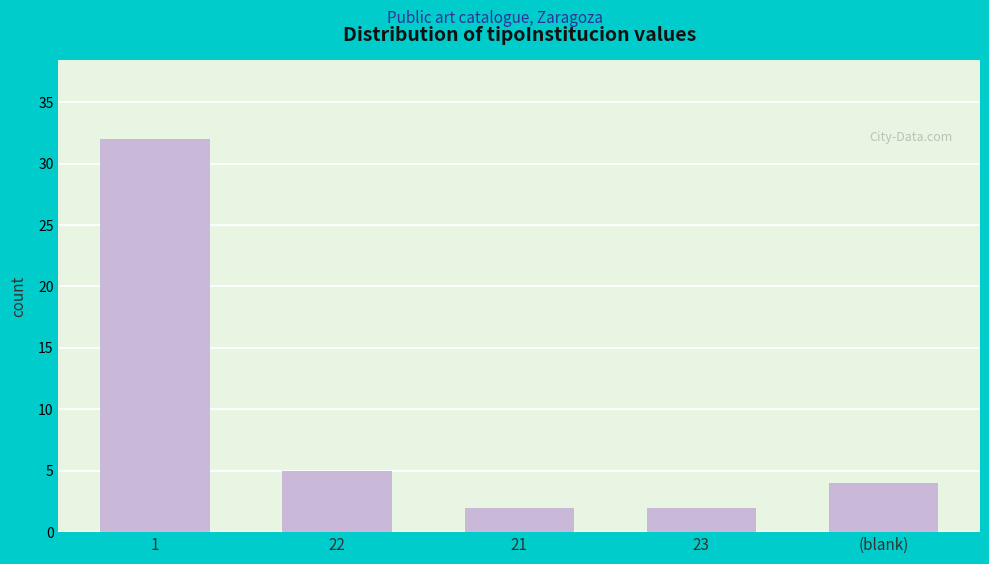

Reading left to right, extract all data points from this chart.

1=32	22=5	21=2	23=2	(blank)=4